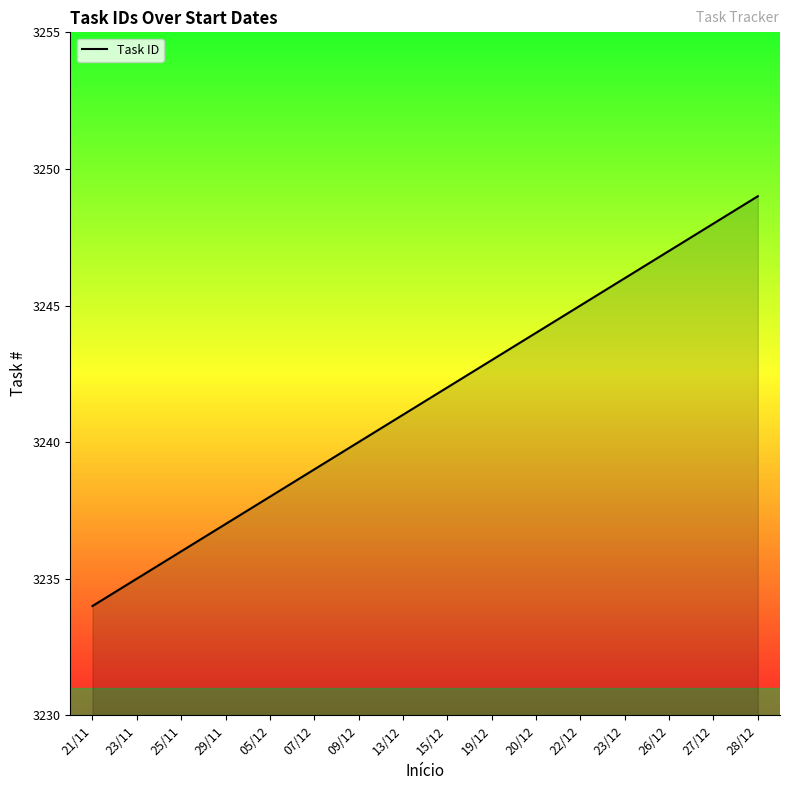

What position from the left is 29/11?

4